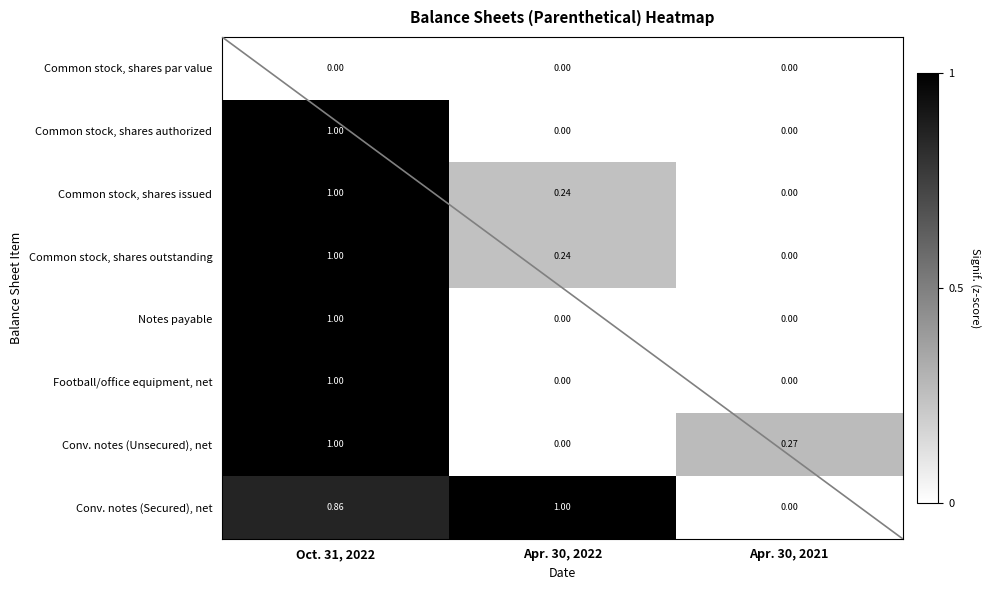

Between Apr. 30, 2022 and Apr. 30, 2021, which series saw the biggest shift?

Conv. notes (Secured), net